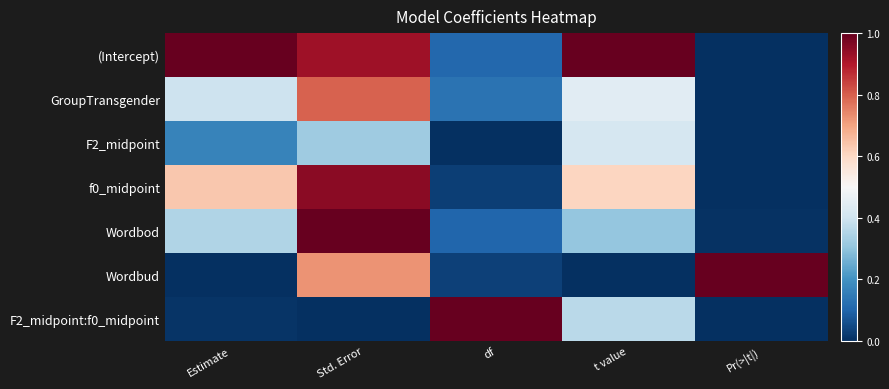

Between df and t value, which series saw the biggest shift?

(Intercept)